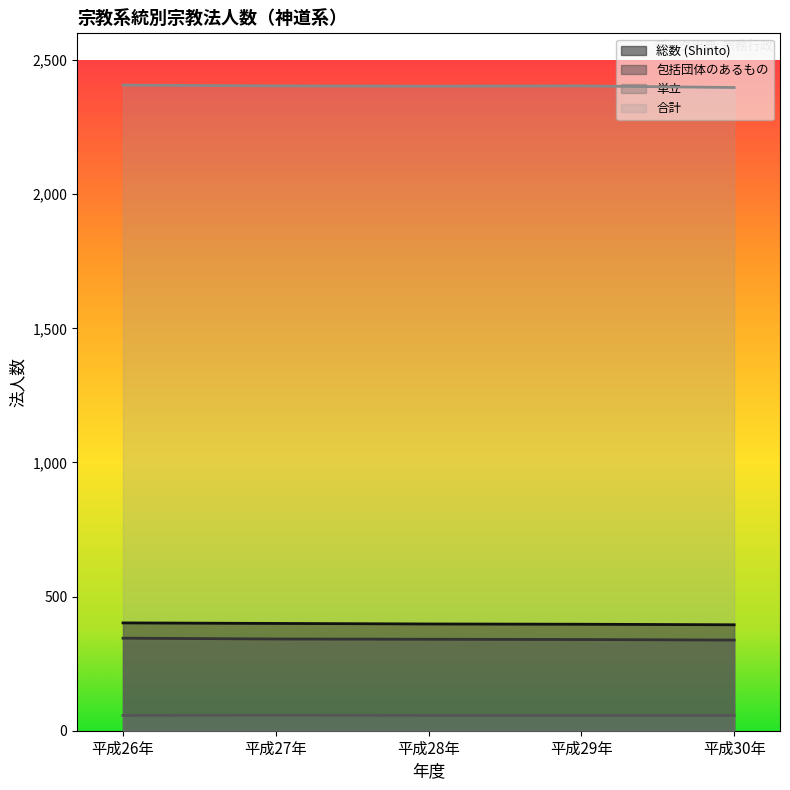

What is the spread (max minus min) of values at 平成30年?

2341